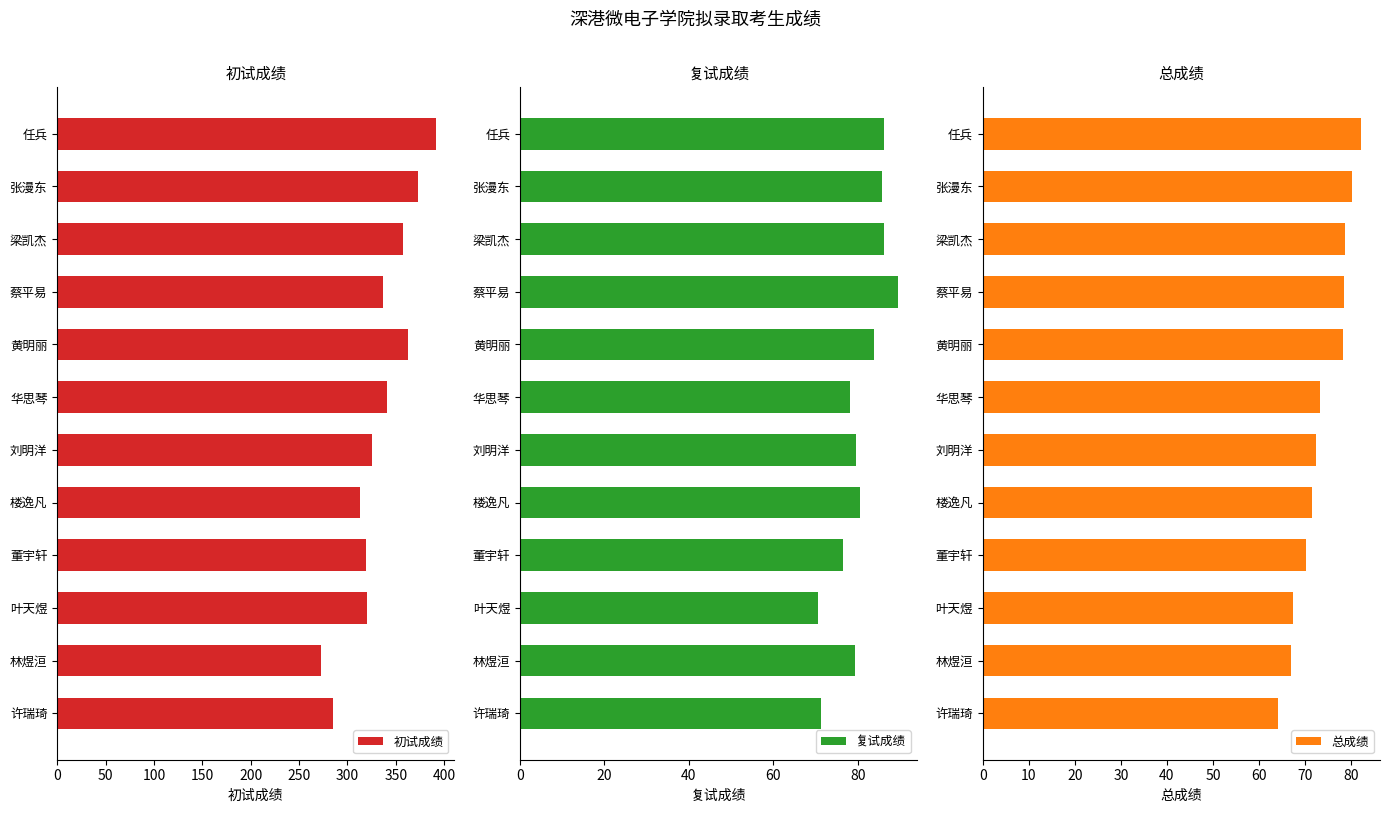

Reading left to right, transcribe all the data shown in this chart.

初试成绩: 391.0	373.0	357.0	337.0	363.0	341.0	325.0	313.0	319.0	320.0	273.0	285.0
复试成绩: 86.2	85.8	86.2	89.6	83.8	78.2	79.6	80.6	76.6	70.6	79.4	71.2
总成绩: 82.2	80.2	78.8	78.5	78.2	73.2	72.3	71.6	70.2	67.3	67.0	64.1